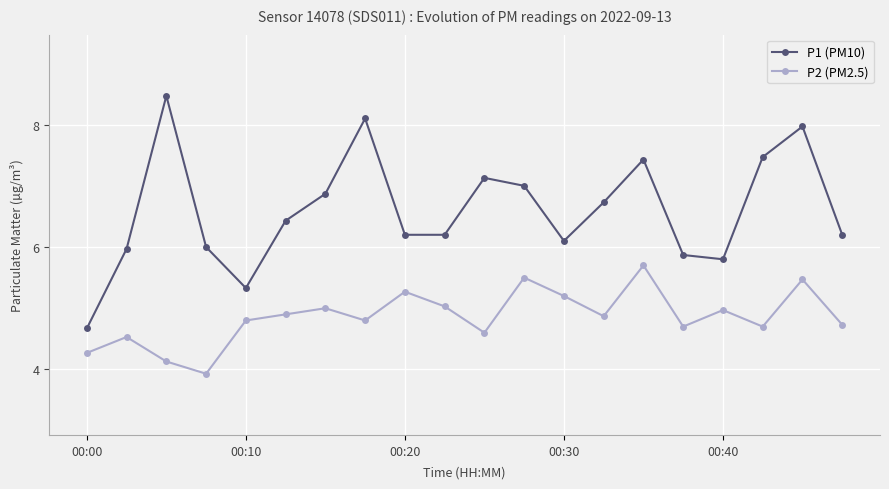

True or false: P2 (PM2.5) and P1 (PM10) cross at least once.

False